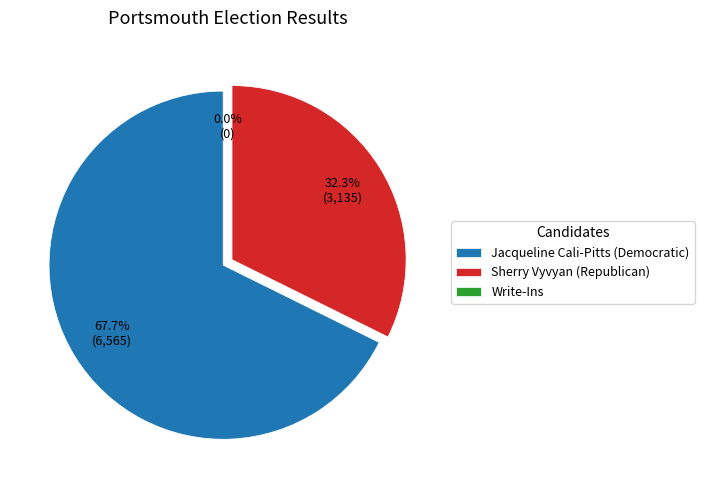

To the nearest percent, what is the difference between the largest and smallest slice percentages?

68%